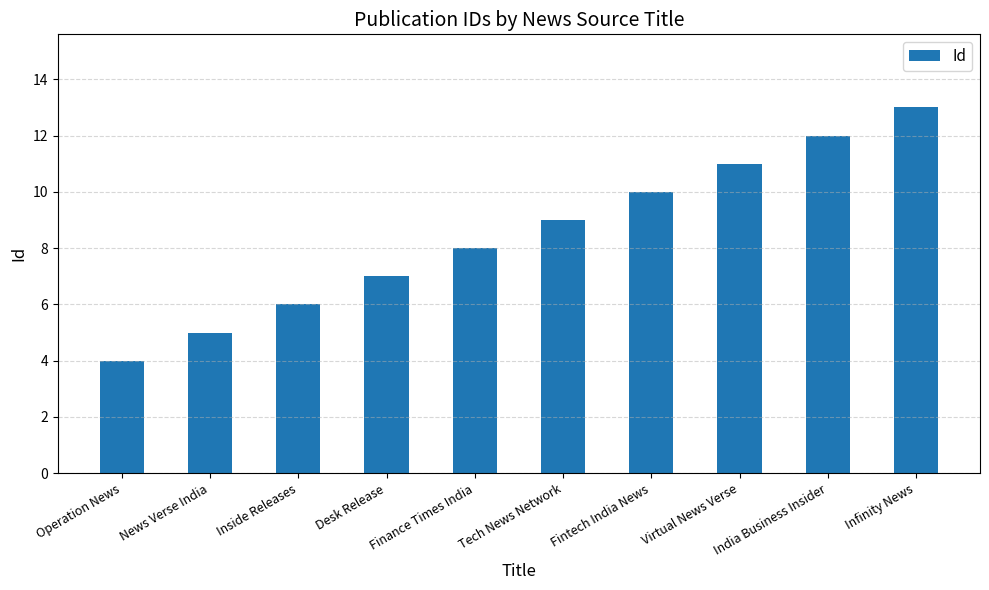

How many values are between 6 and 11?

6